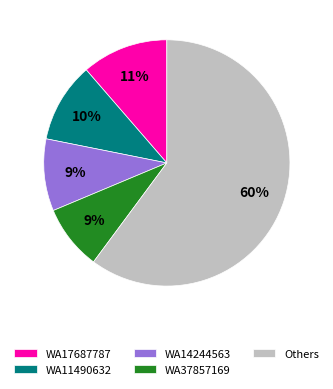

Is there a majority slice in this chart?

Yes